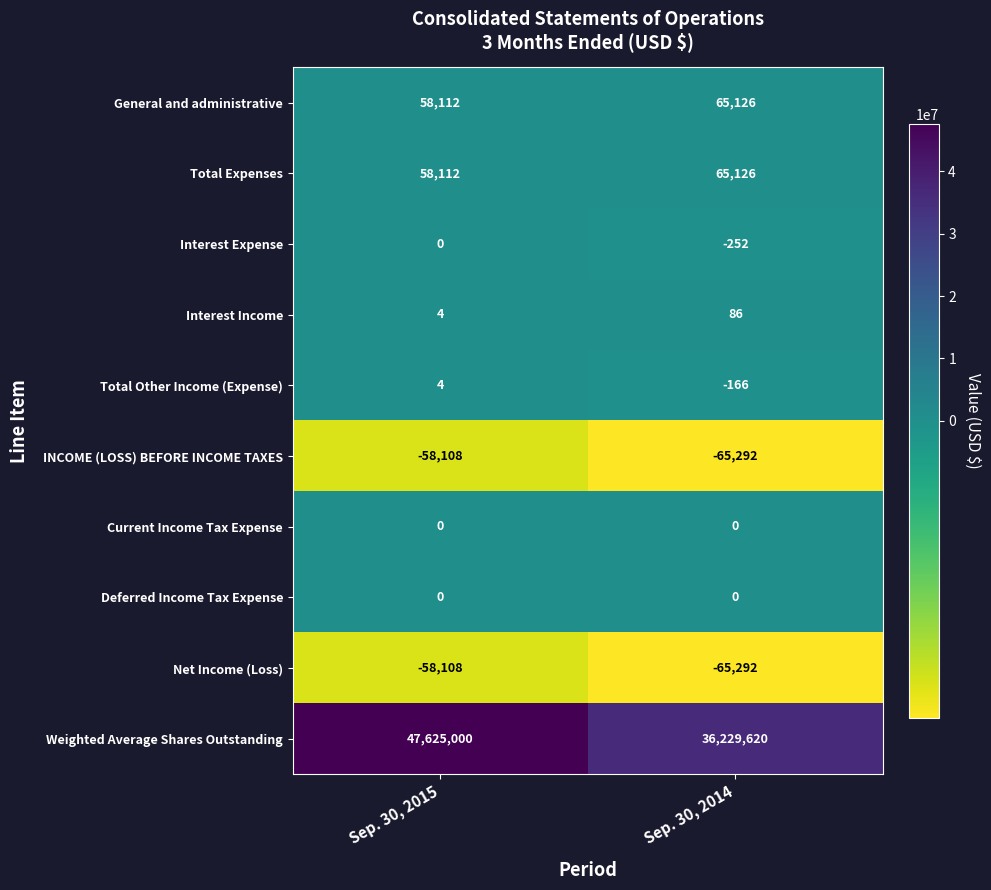

Which label corresponds to the smallest value in the chart?

Sep. 30, 2014